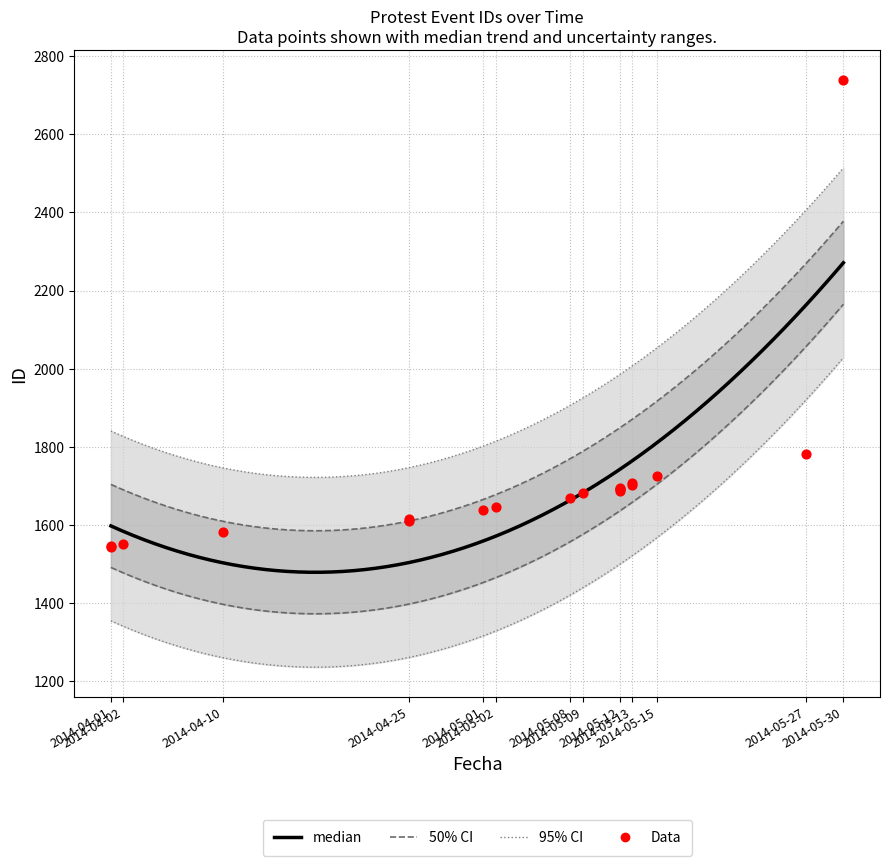

What is the change in value from 2014-05-01 to 2014-05-08?

+32